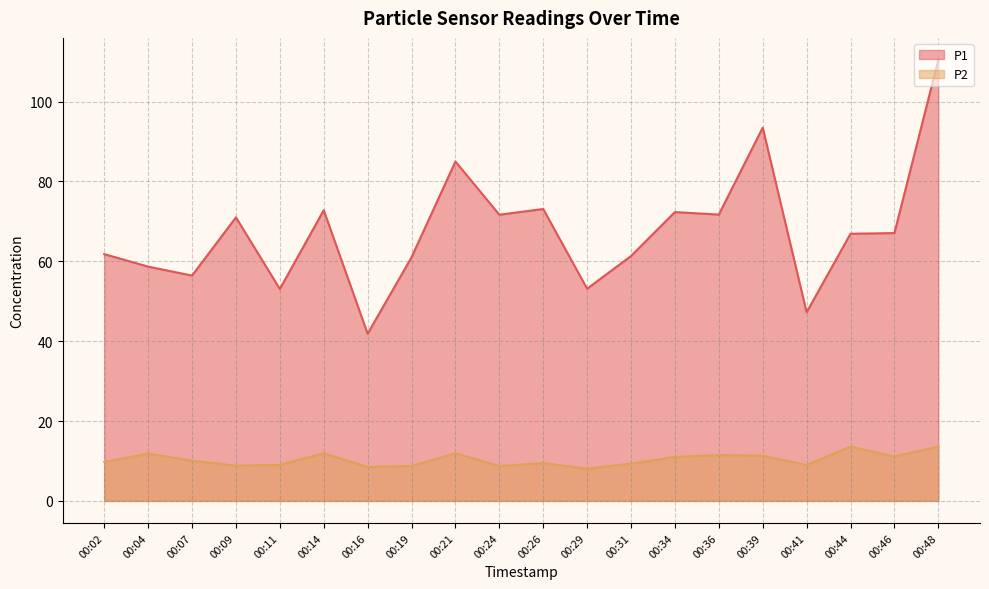

What is the sum of all P2 values?

207.3